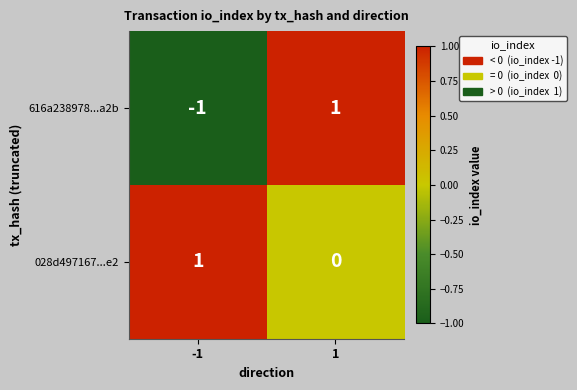

How many categories are shown in the chart?

2